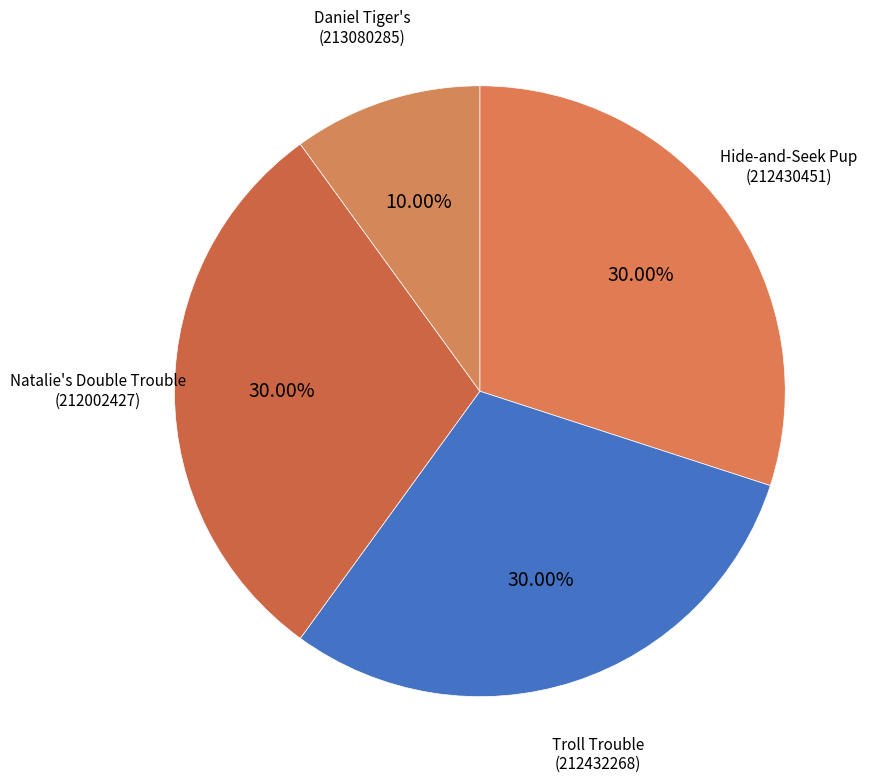

Does Hide-and-Seek Pup (212430451) account for over 50% of the chart?

No